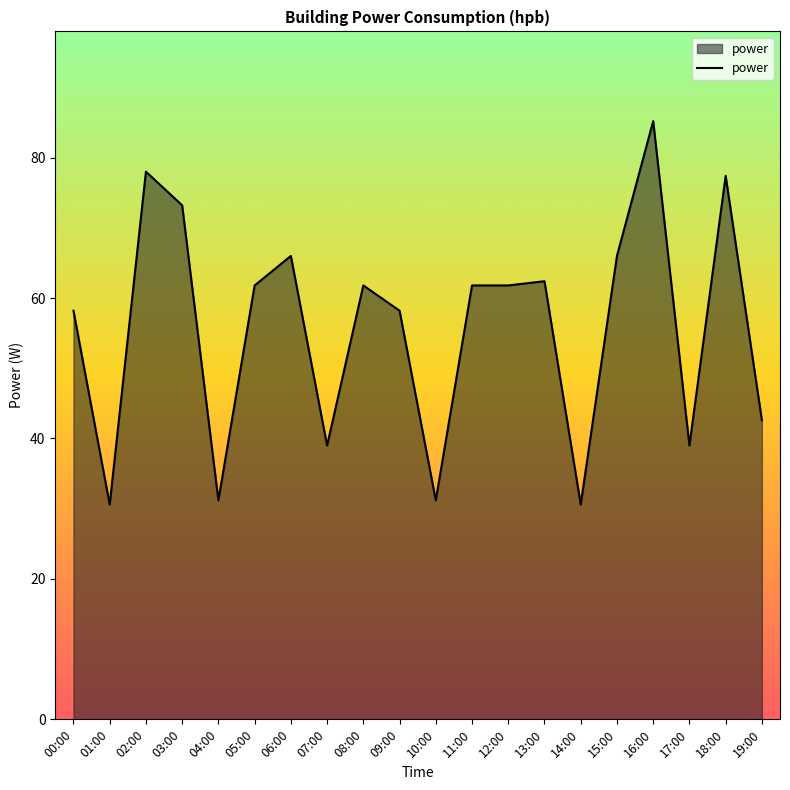

Reading left to right, extract all data points from this chart.

00:00=58.2	01:00=30.6	02:00=78.0	03:00=73.2	04:00=31.2	05:00=61.8	06:00=66.0	07:00=39.0	08:00=61.8	09:00=58.2	10:00=31.2	11:00=61.8	12:00=61.8	13:00=62.4	14:00=30.6	15:00=66.0	16:00=85.2	17:00=39.0	18:00=77.4	19:00=42.6